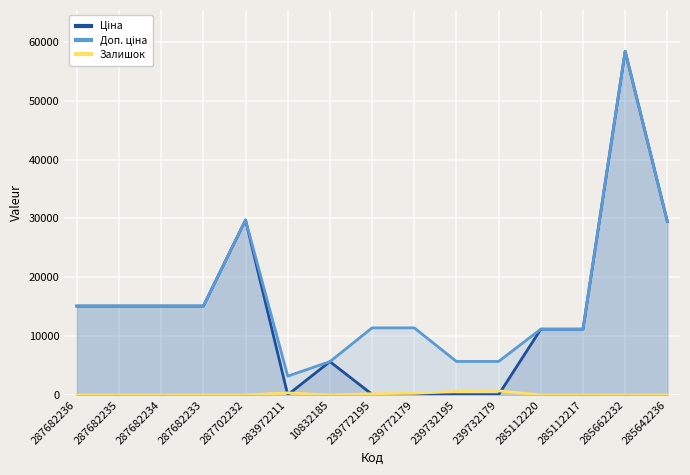

At how many categories does at least one series exceed 27262?

3